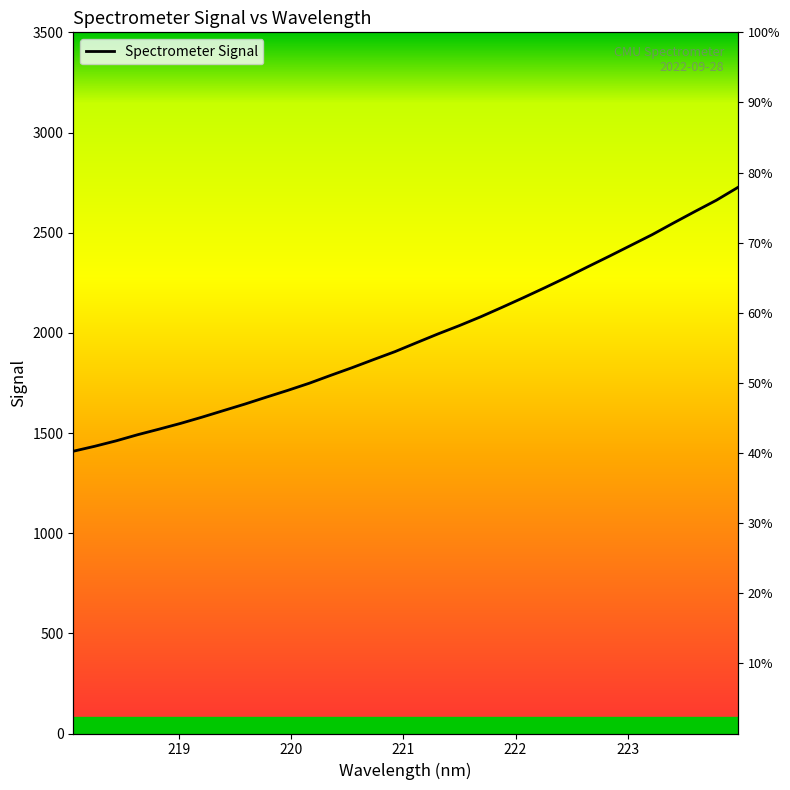

What is the value of the 9th point from the left?

1644.4